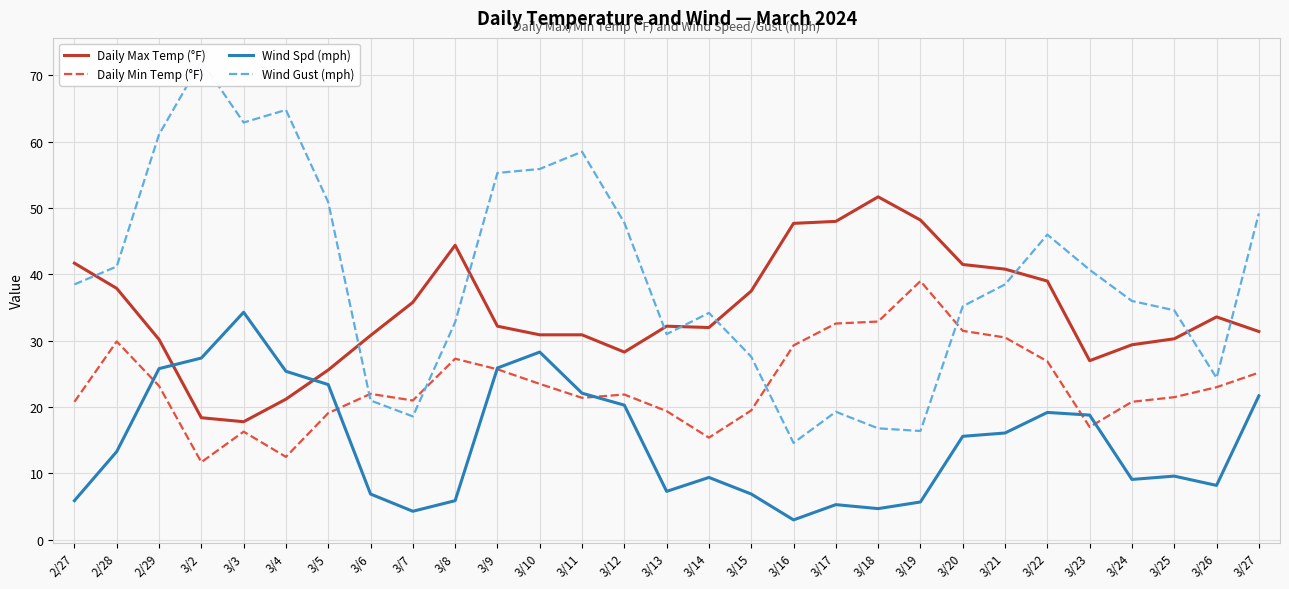

At which category does Daily Max Temp (°F) reach its first local valley?

3/3